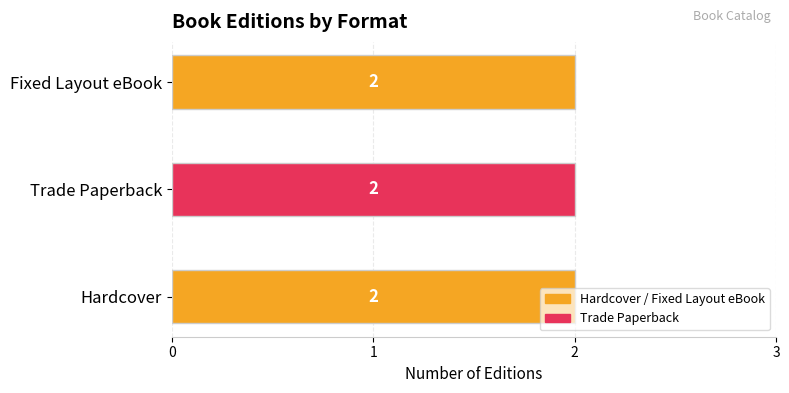

Which series has the largest range (max minus min)?

Hardcover